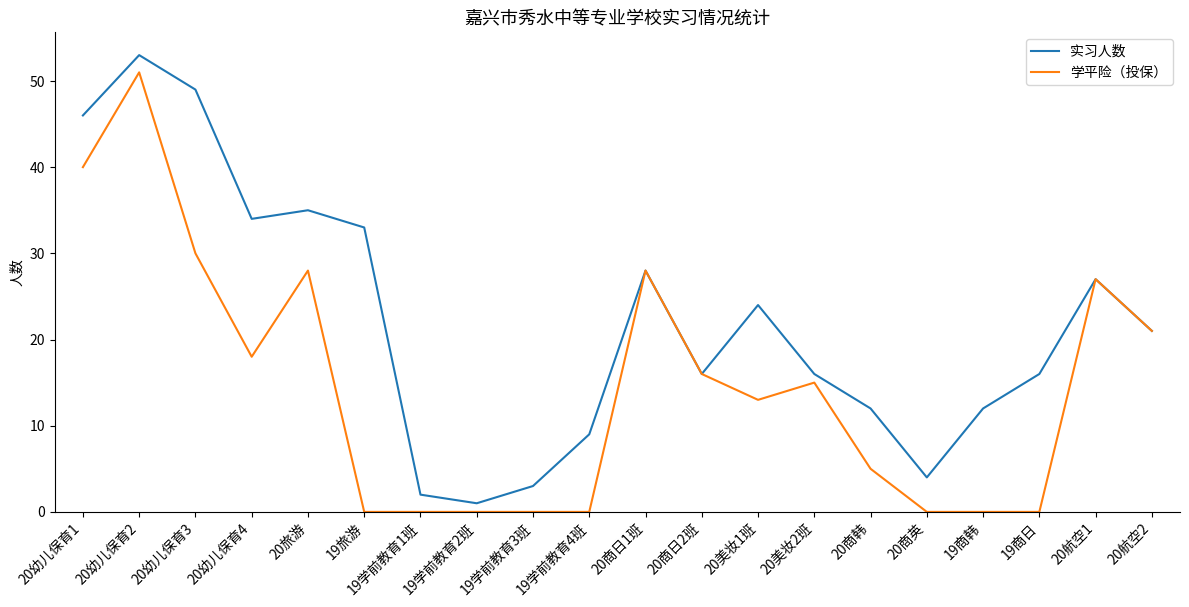

At which label does 学平险（投保） reach its peak?

20幼儿保育2